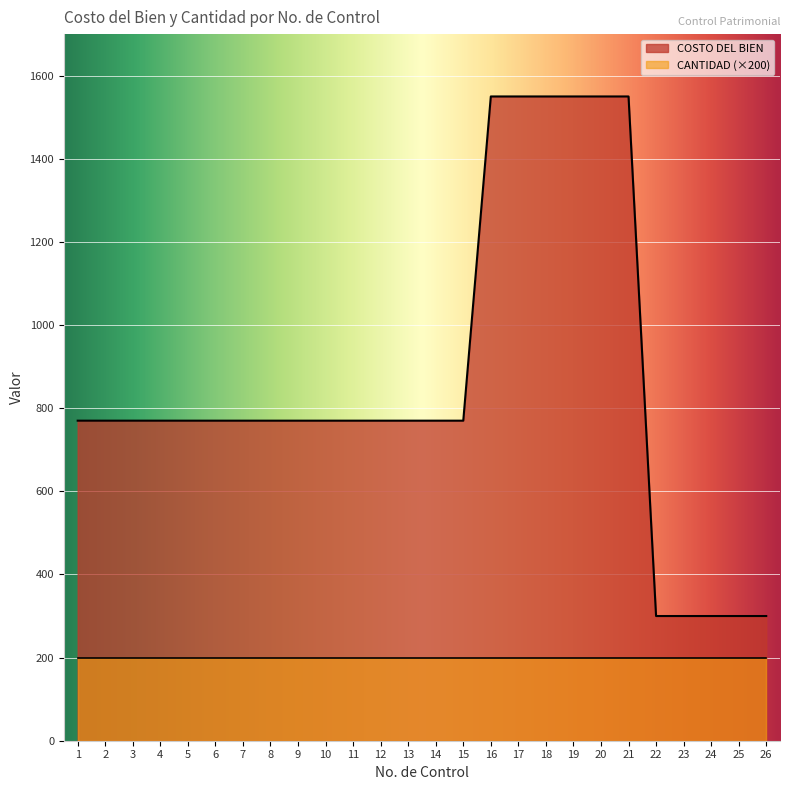

Reading right to left, extract all data points from this chart.

300	300	300	300	300	1550	1550	1550	1550	1550	1550	770	770	770	770	770	770	770	770	770	770	770	770	770	770	770